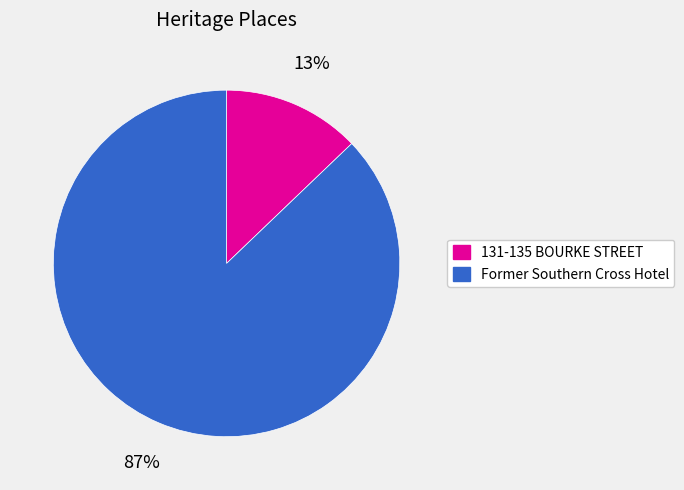

Combined, do Former Southern Cross Hotel and 131-135 BOURKE STREET account for over 50%?

Yes